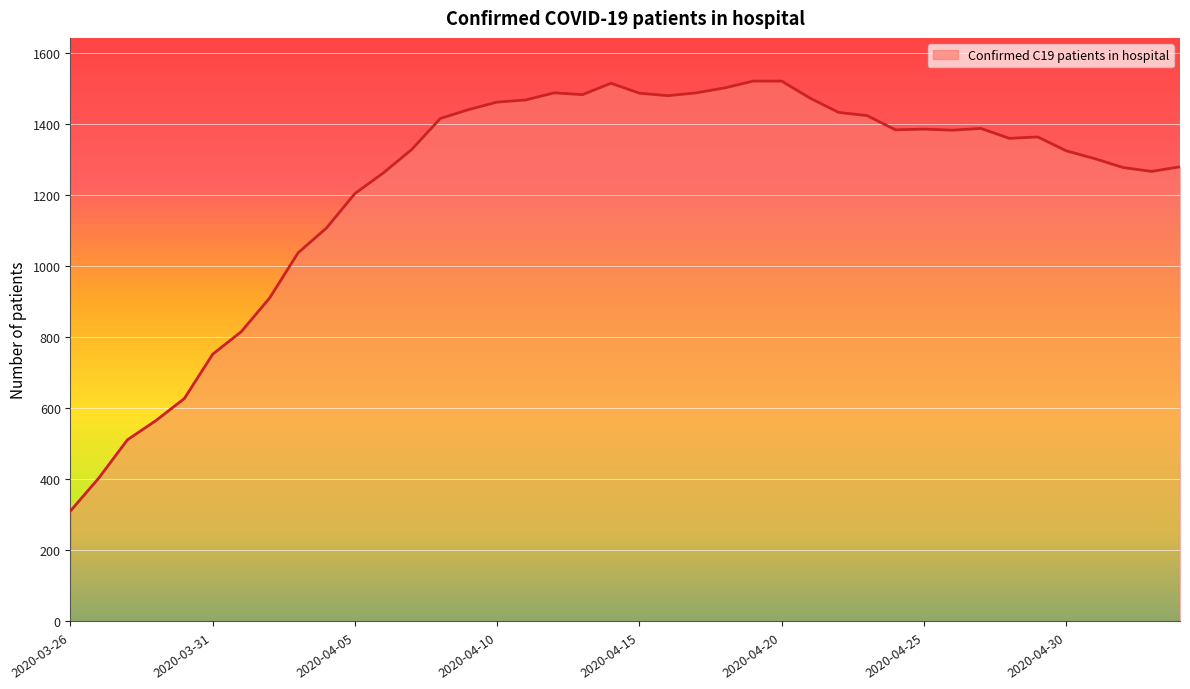

What is the difference between the maximum and minimum values?

1209